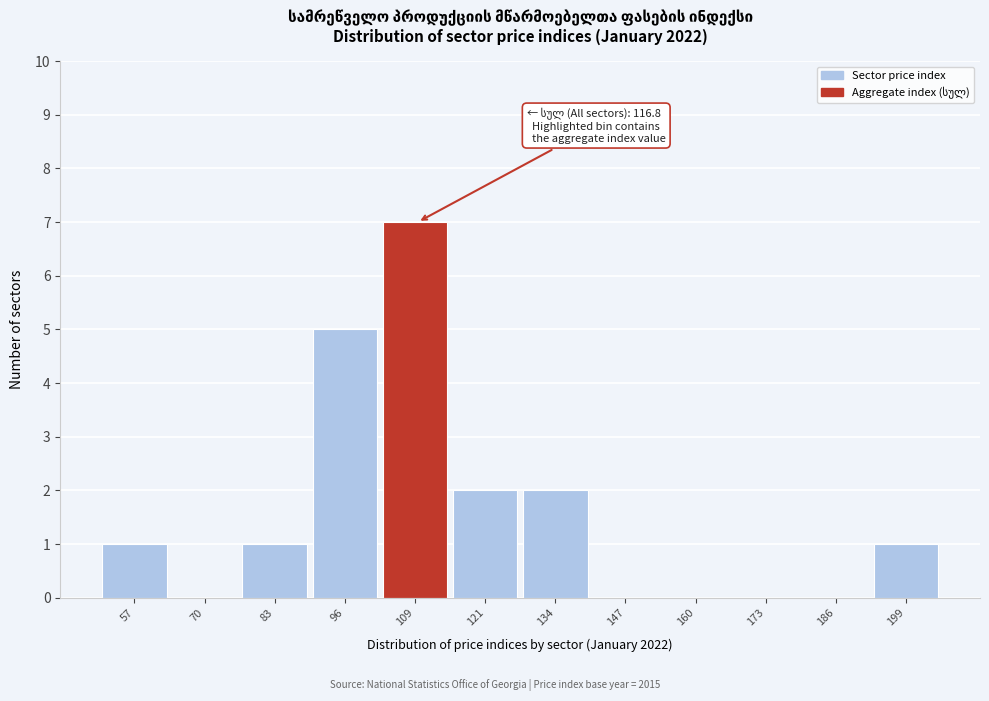

Reading left to right, transcribe all the data shown in this chart.

57=1	70=0	83=1	96=5	109=7	121=2	134=2	147=0	160=0	173=0	186=0	199=1